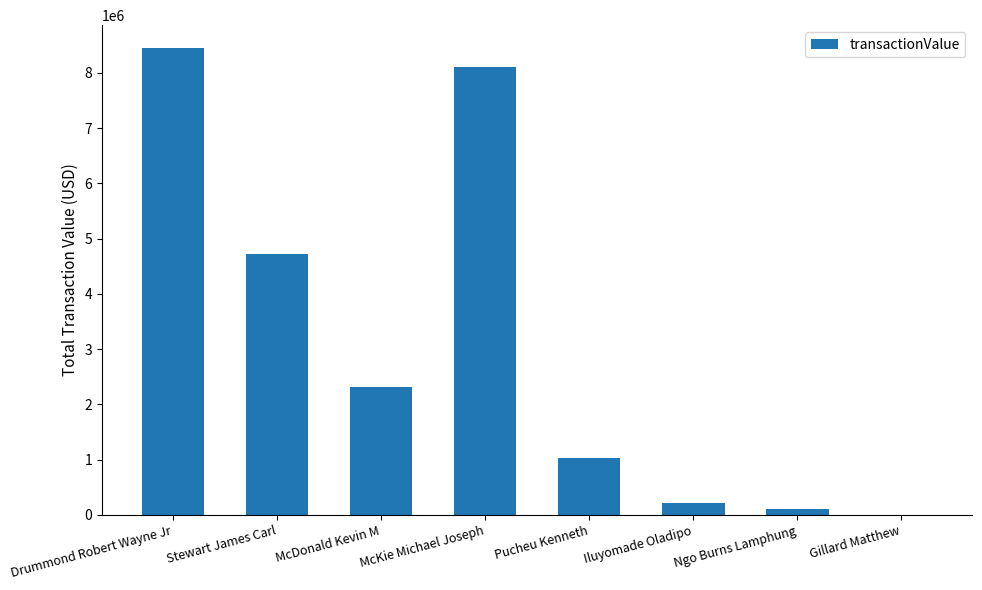

Between Pucheu Kenneth and Stewart James Carl, which is larger?

Stewart James Carl